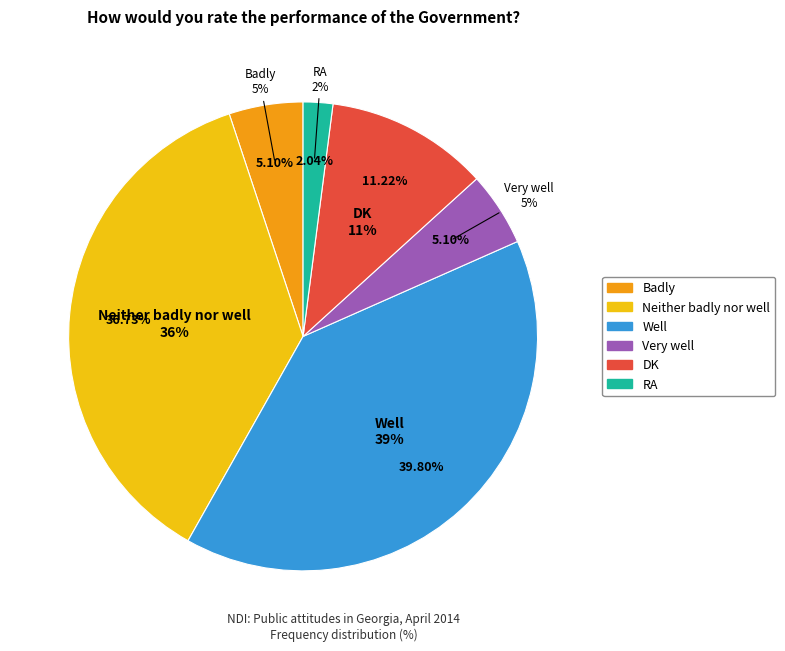

Is there any slice that represents more than half of the pie?

No